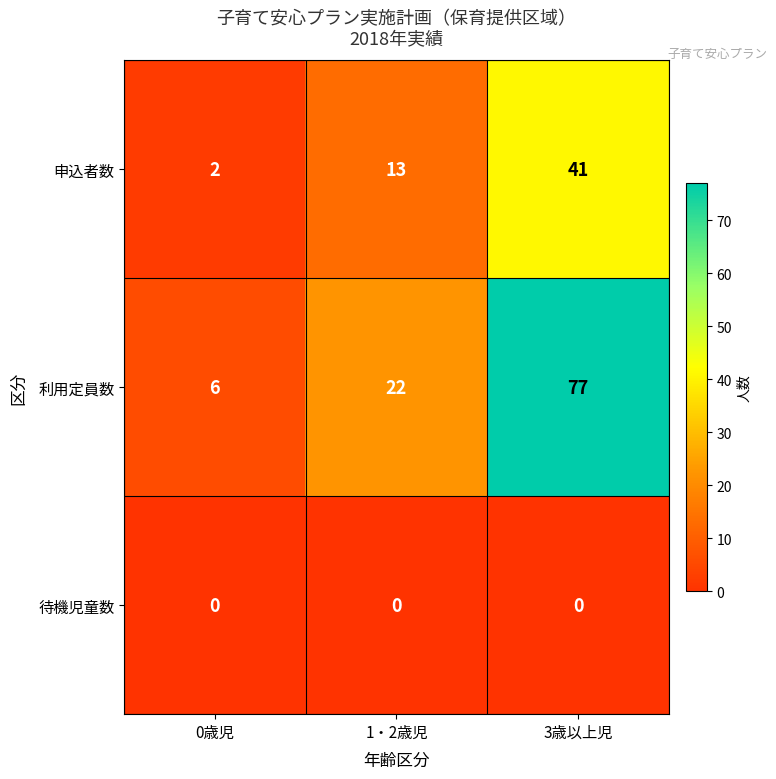

At which category is the sum across all series the highest?

3歳以上児